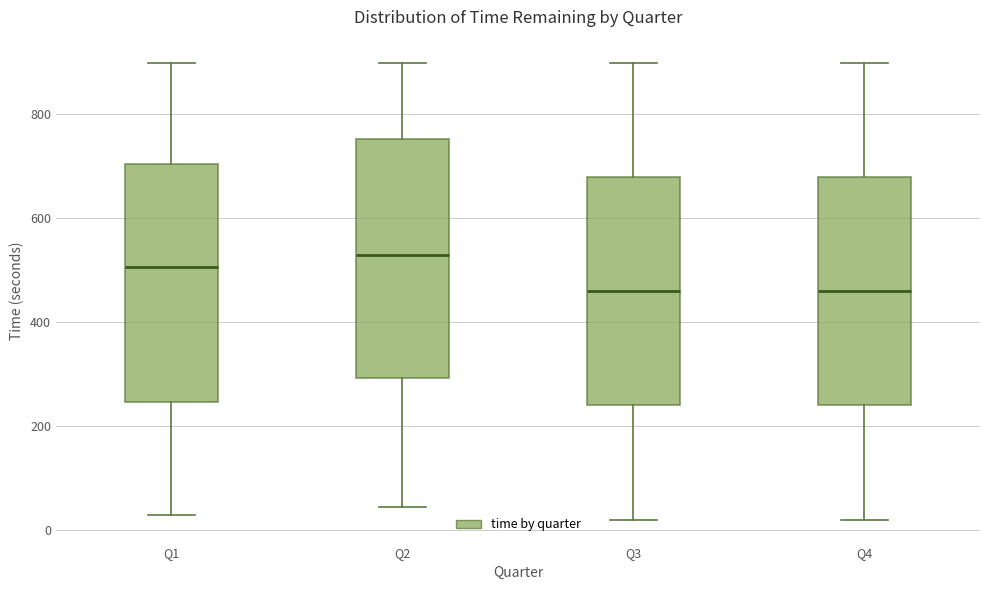

Reading left to right, read every box against the y-axis: the position of its median line, the range the box covers, and the ends of its whiskers. The values are not printed on the chart, so give them approximately, as read against the axis.

Q1: median 500, box 240 to 700, whiskers 20 to 900
Q2: median 540, box 300 to 760, whiskers 40 to 900
Q3: median 460, box 240 to 680, whiskers 20 to 900
Q4: median 460, box 240 to 680, whiskers 20 to 900